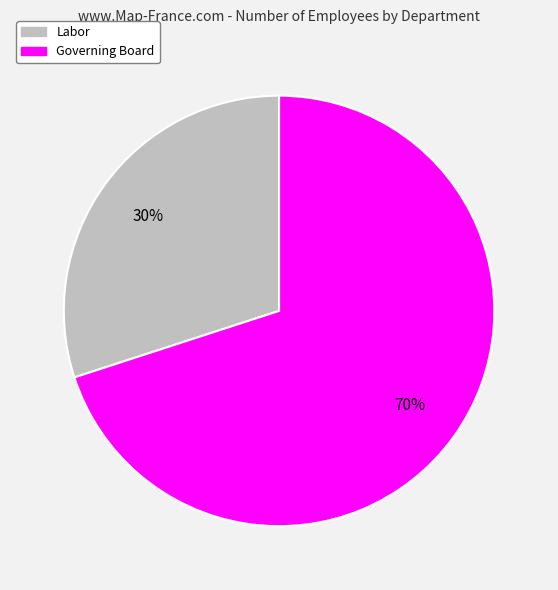

Rank the categories by value from highest to lowest.

Governing Board, Labor